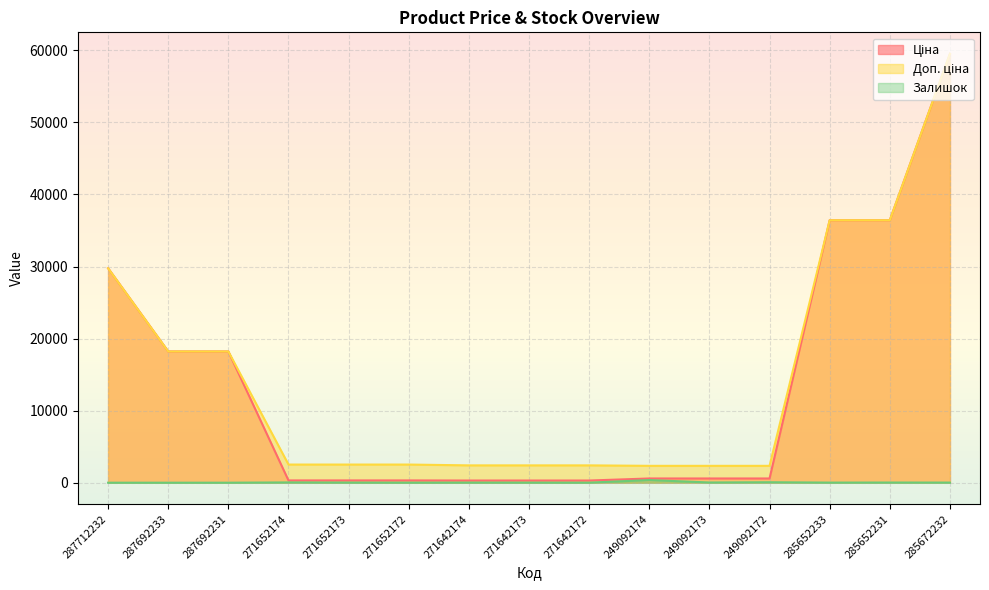

Which label corresponds to the smallest value in the chart?

287712232